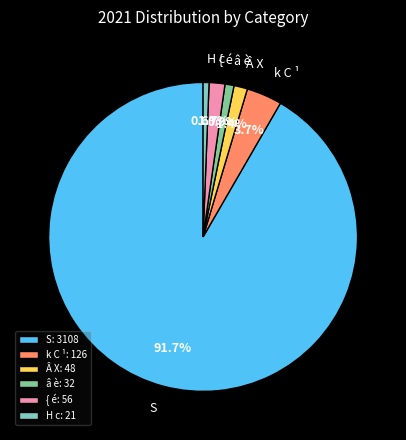

What is the ratio of the value at Â X to the value at k C ¹?

0.4